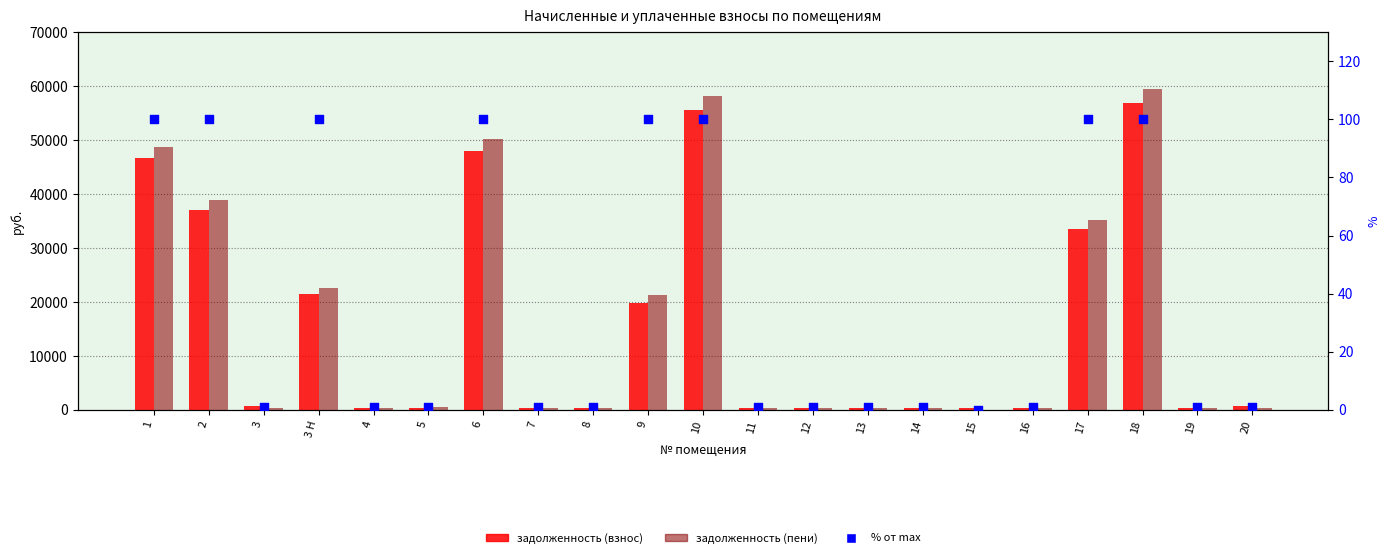

Is the value of задолженность (взнос) at 13 greater than the value of % от max at 1?

Yes